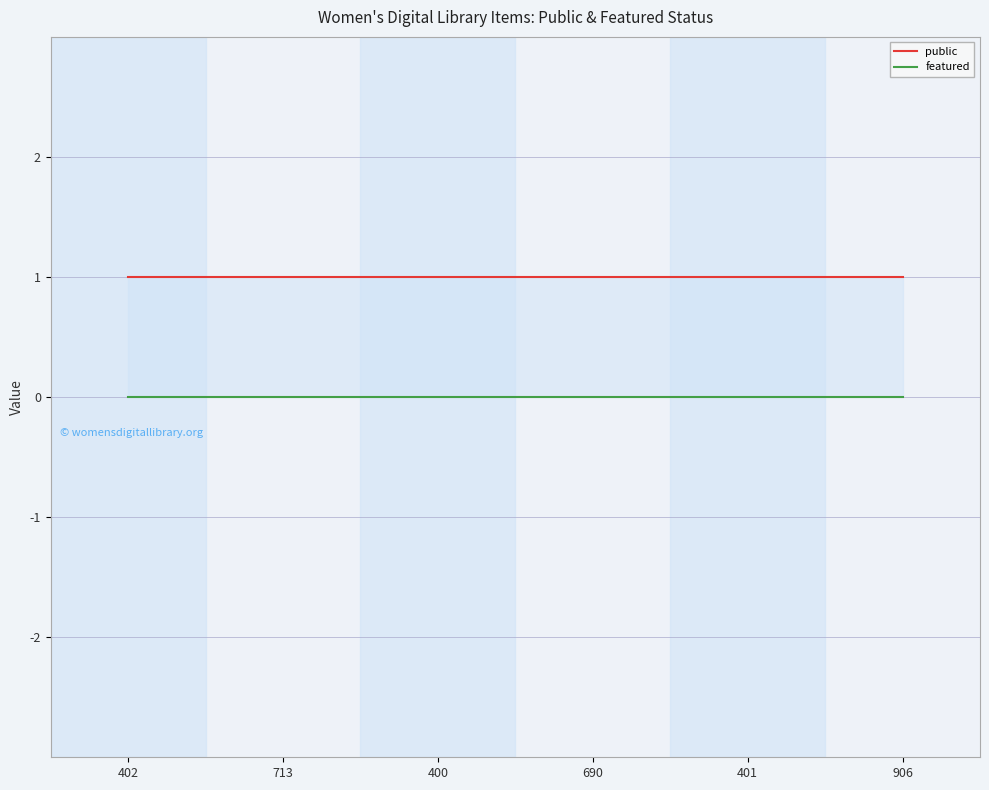

What is the value of the public point at the 4th from the left?

1